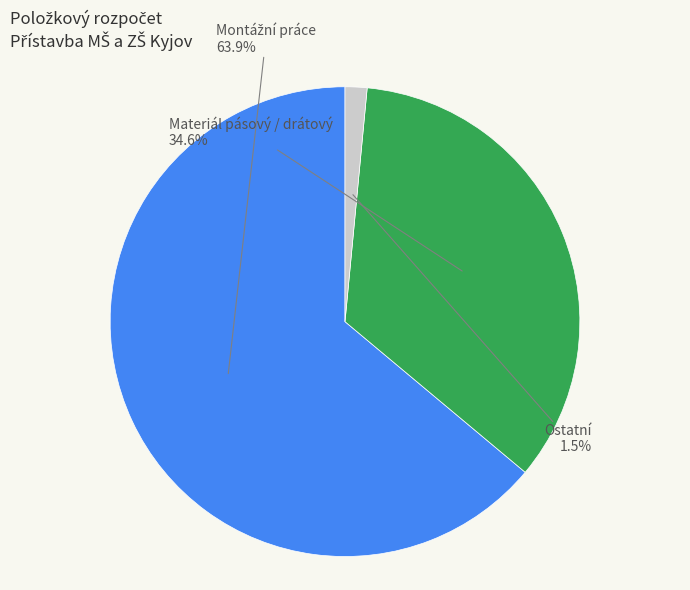

Which slice is the smallest?

Ostatní